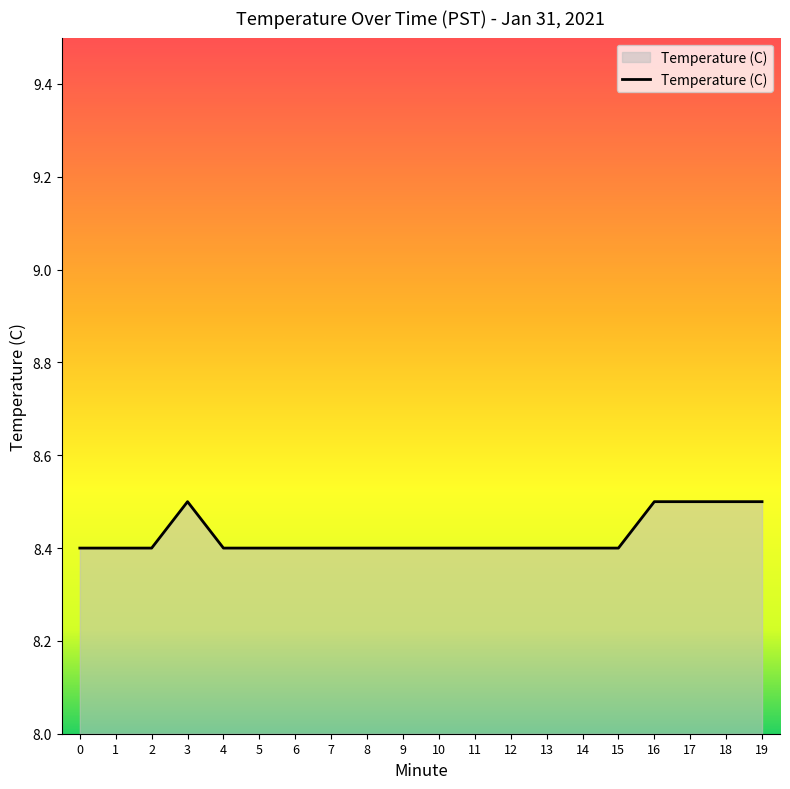

How many lines are shown in the chart?

1